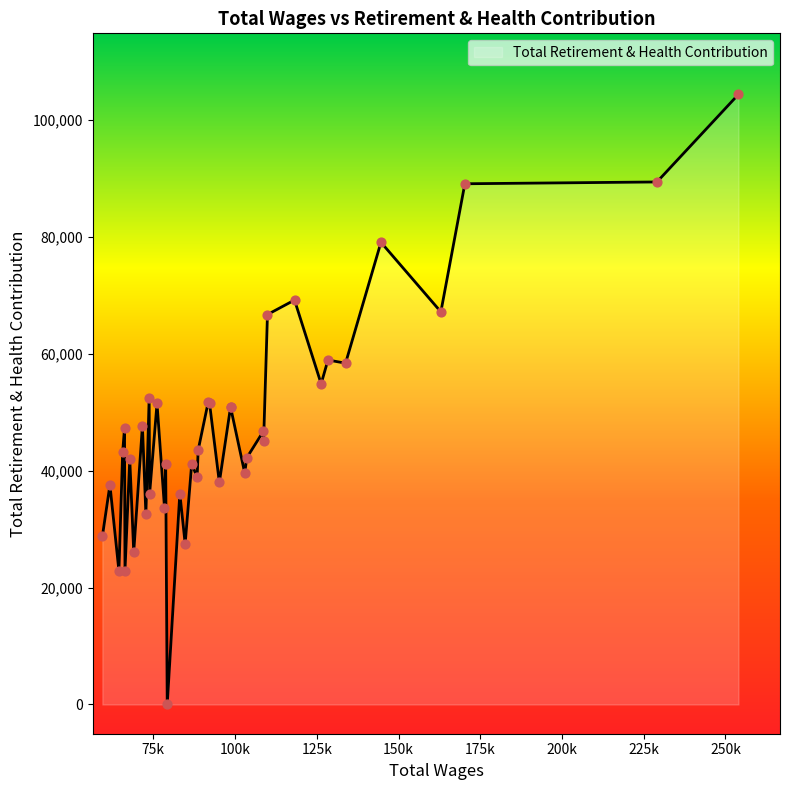

What is the difference between the maximum and minimum values?

104342